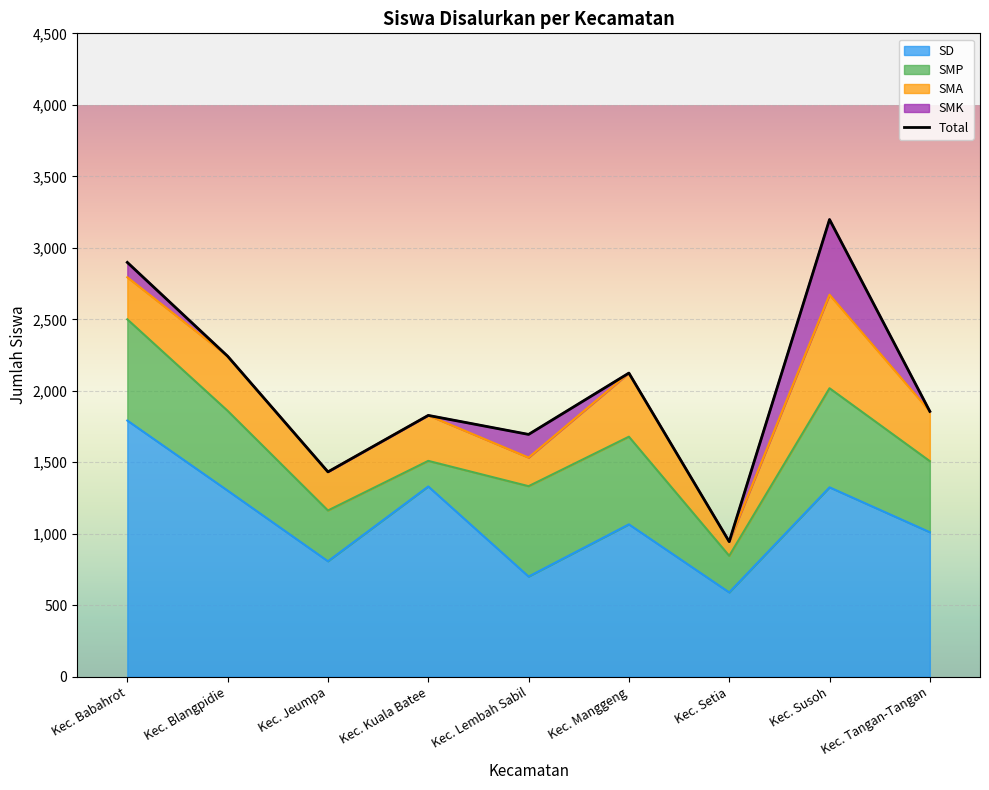

Read the SMP value at Kec. Tangan-Tangan.

497